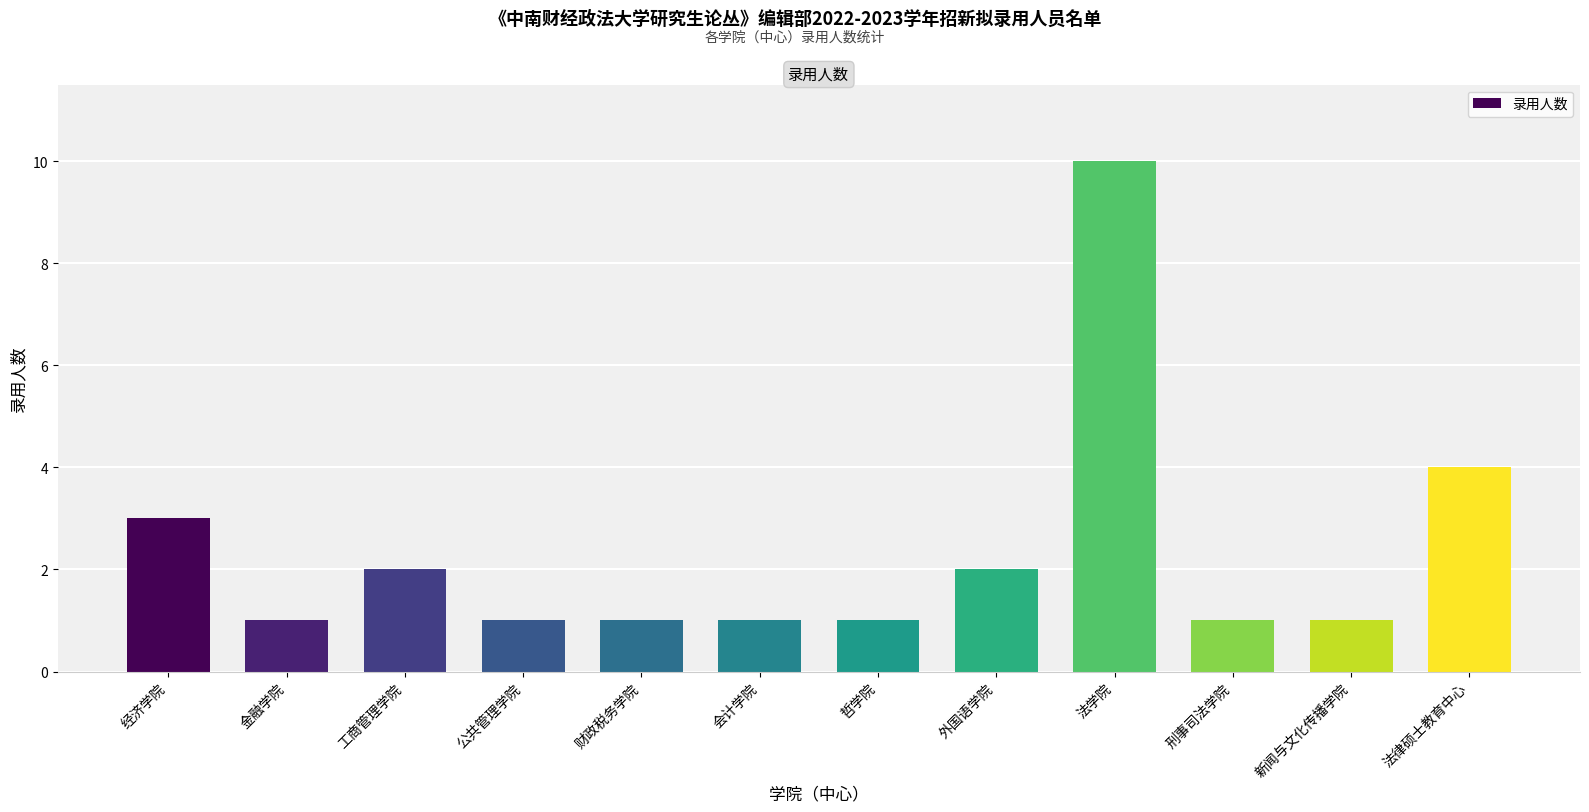

How many data points does each series have?

12